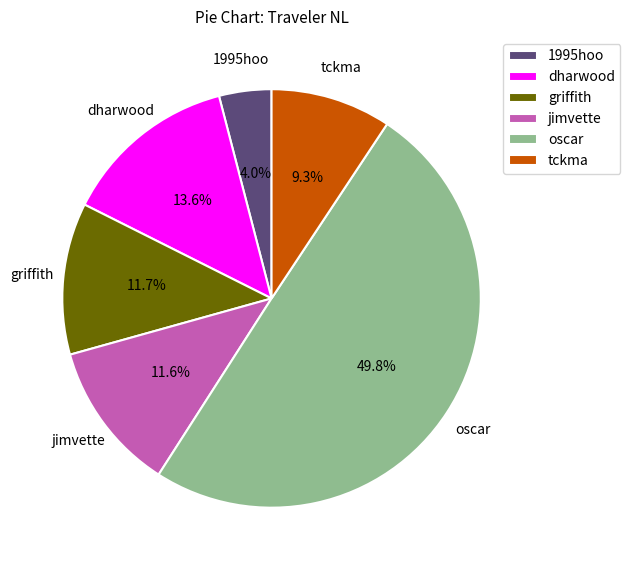

To the nearest percent, what portion does 1995hoo represent?

4%